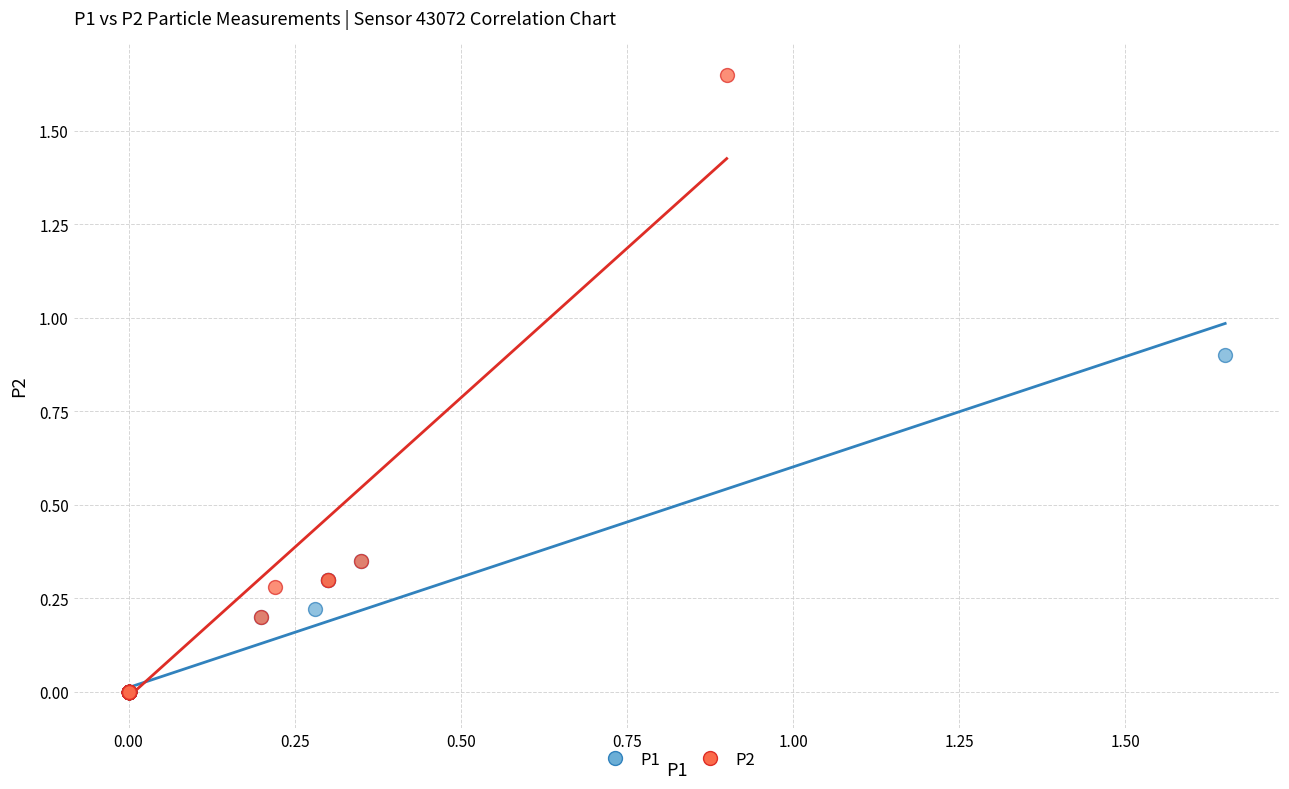

Which series contains the highest Y value?

P2